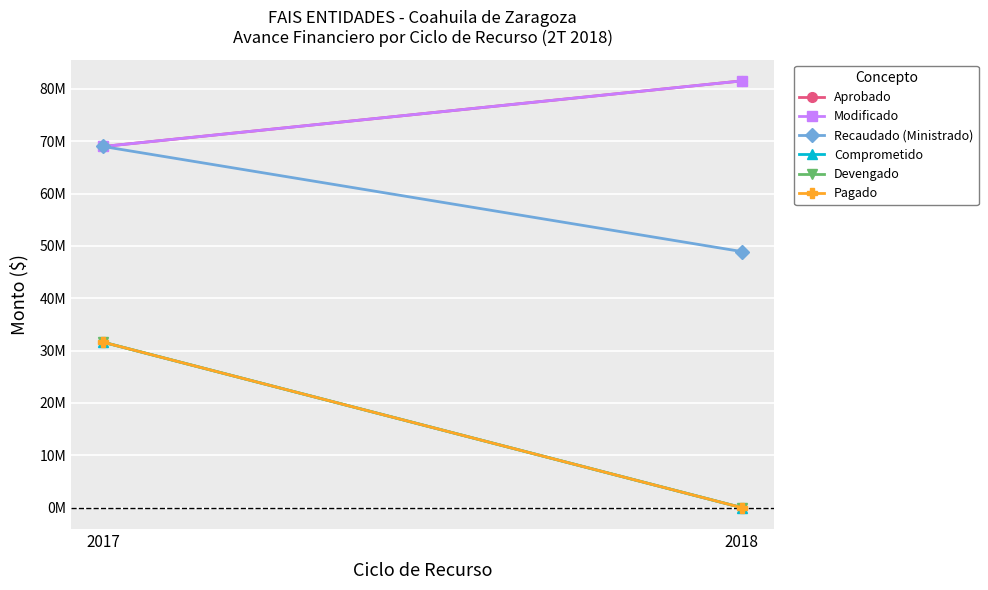

At which category is the sum across all series the highest?

2017